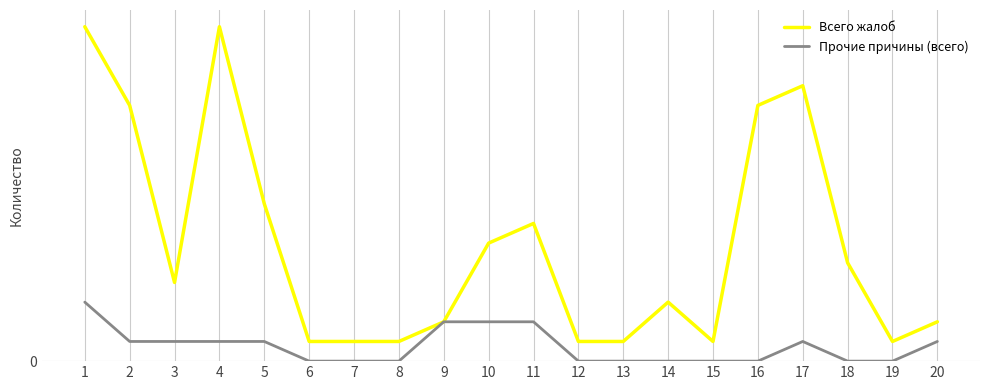

True or false: Прочие причины (всего) and Всего жалоб cross at least once.

False